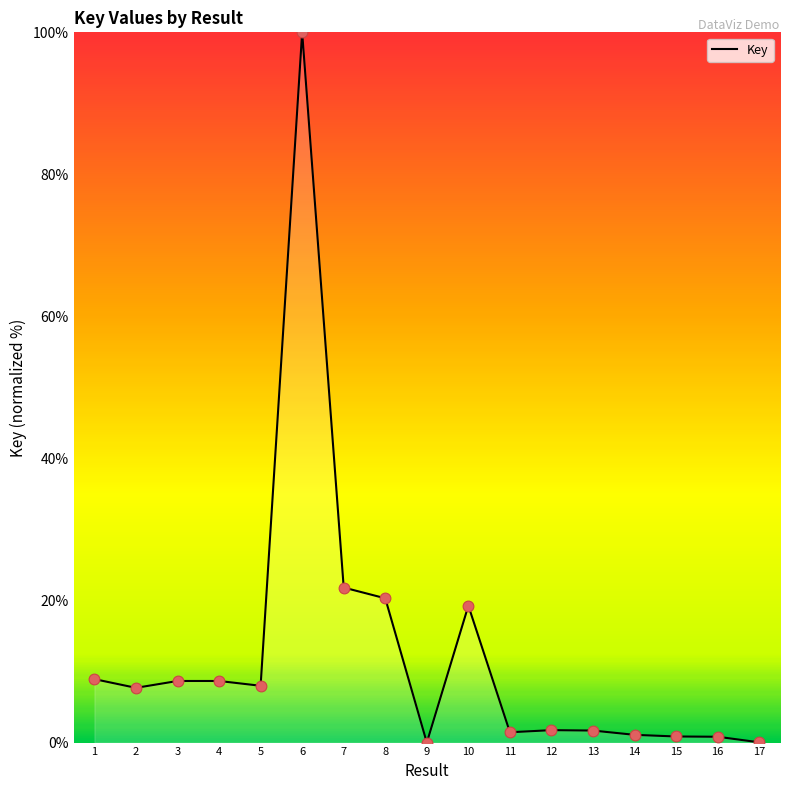

What is the ratio of the value at 5 to the value at 2?

1.0